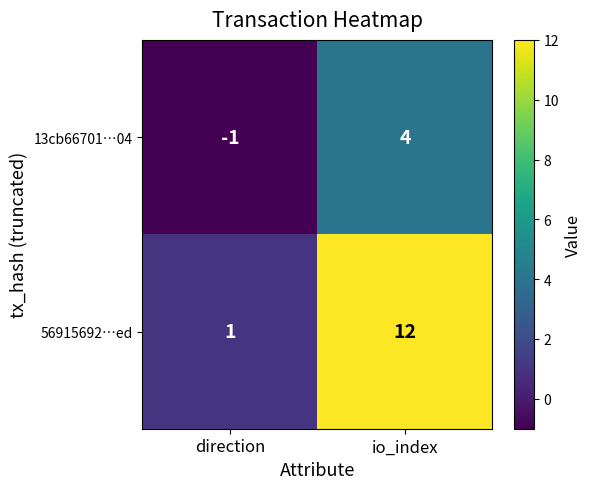

Which series has the largest range (max minus min)?

56915692…ed